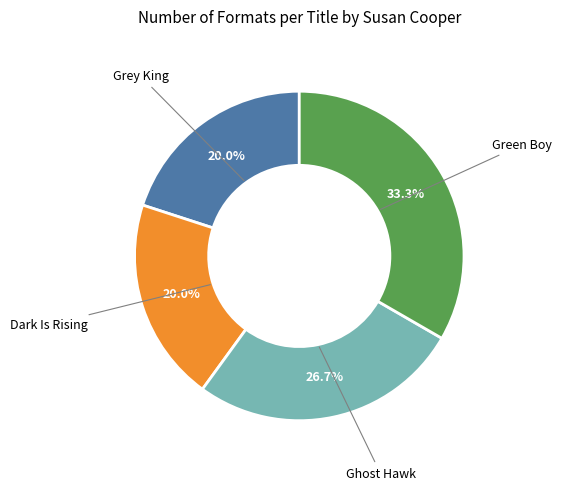

Is there any slice that represents more than half of the pie?

No